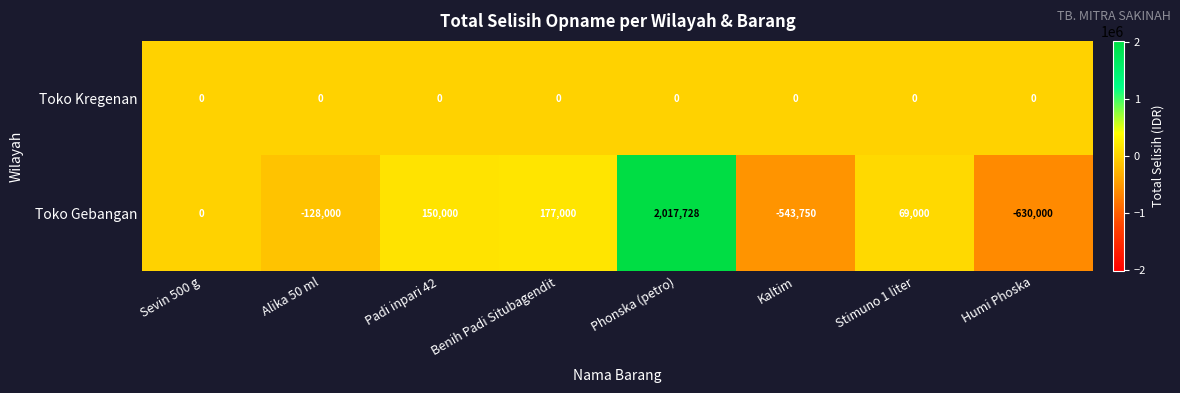

What is the difference between the highest and lowest values at Phonska (petro)?

2017728